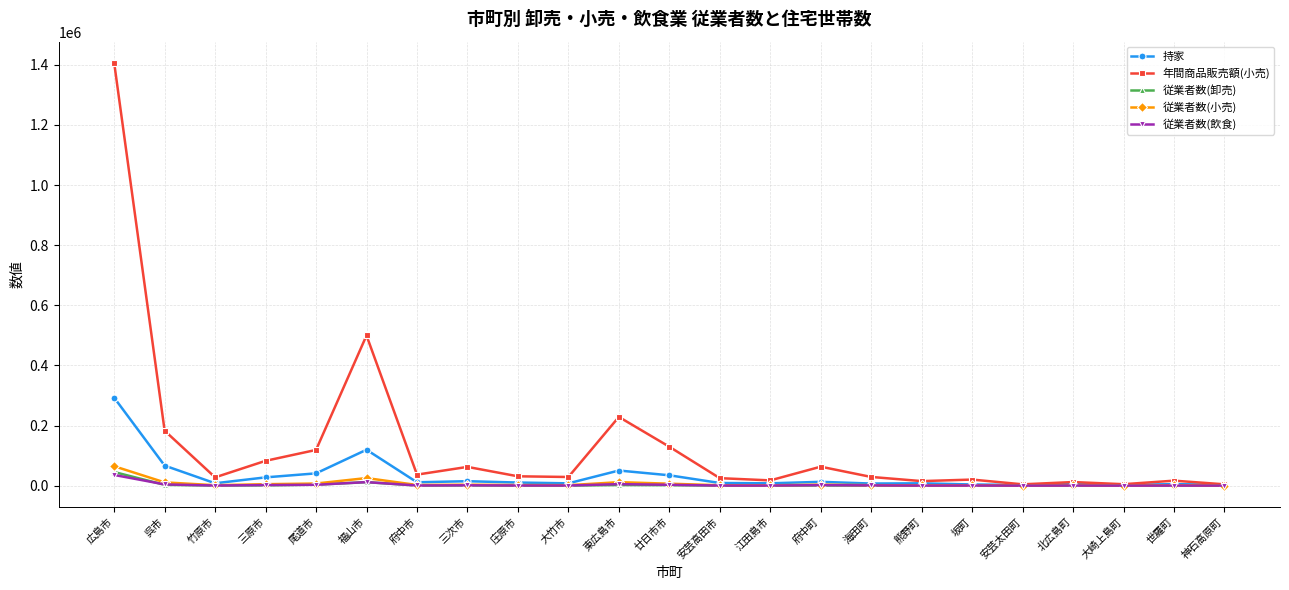

Which series changed the most between 福山市 and 海田町?

年間商品販売額(小売)